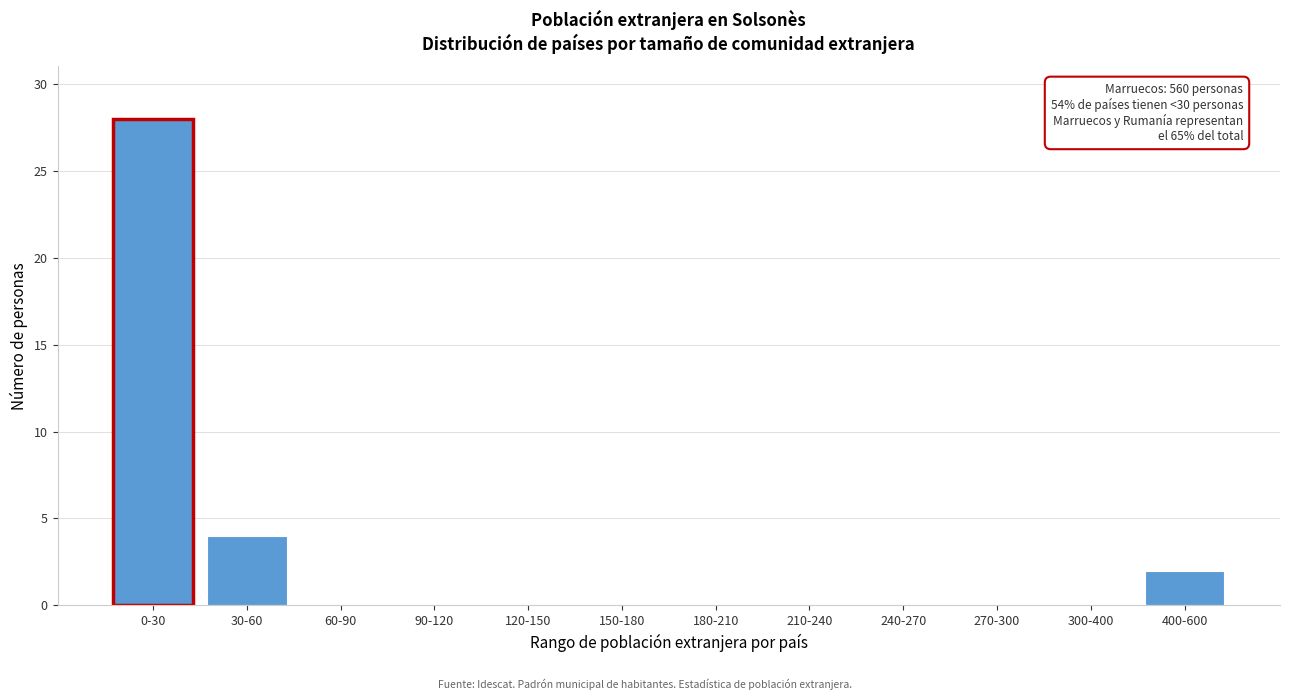

Reading left to right, transcribe all the data shown in this chart.

0-30=28	30-60=4	60-90=0	90-120=0	120-150=0	150-180=0	180-210=0	210-240=0	240-270=0	270-300=0	300-400=0	400-600=2